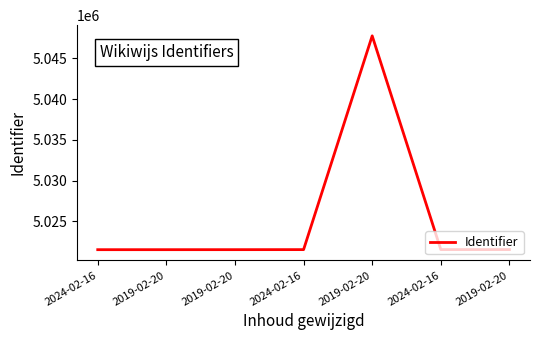

What is the label of the 2nd point from the left?

2019-02-20